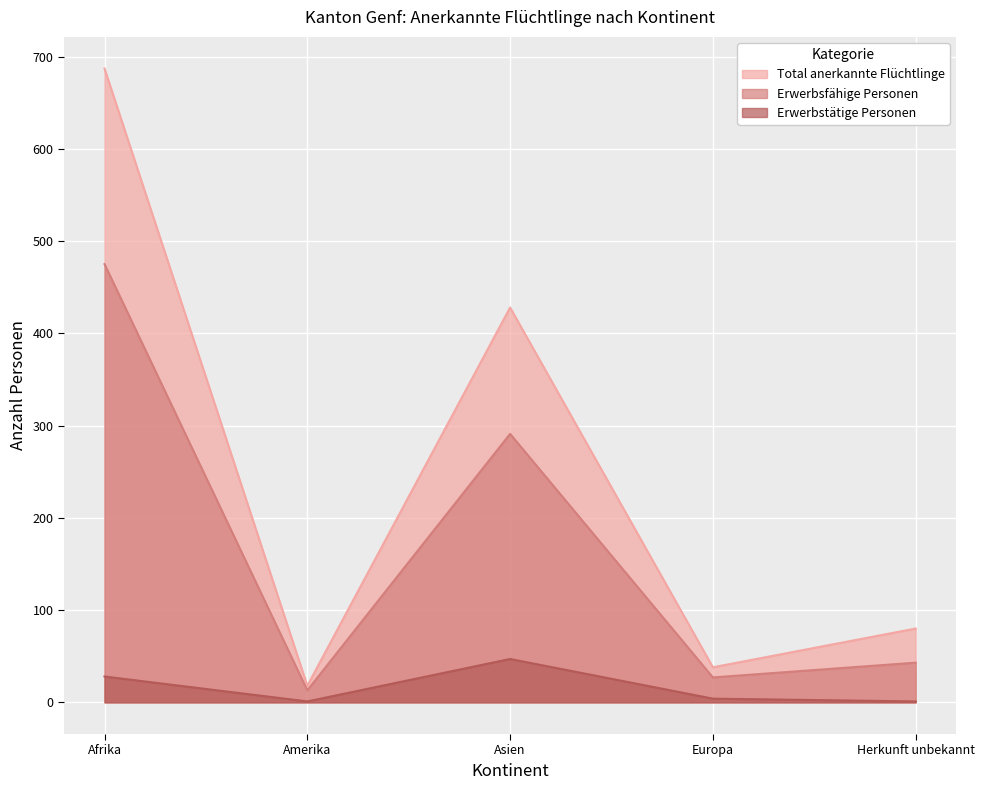

Does the chart display data point markers on the line(s)?

No